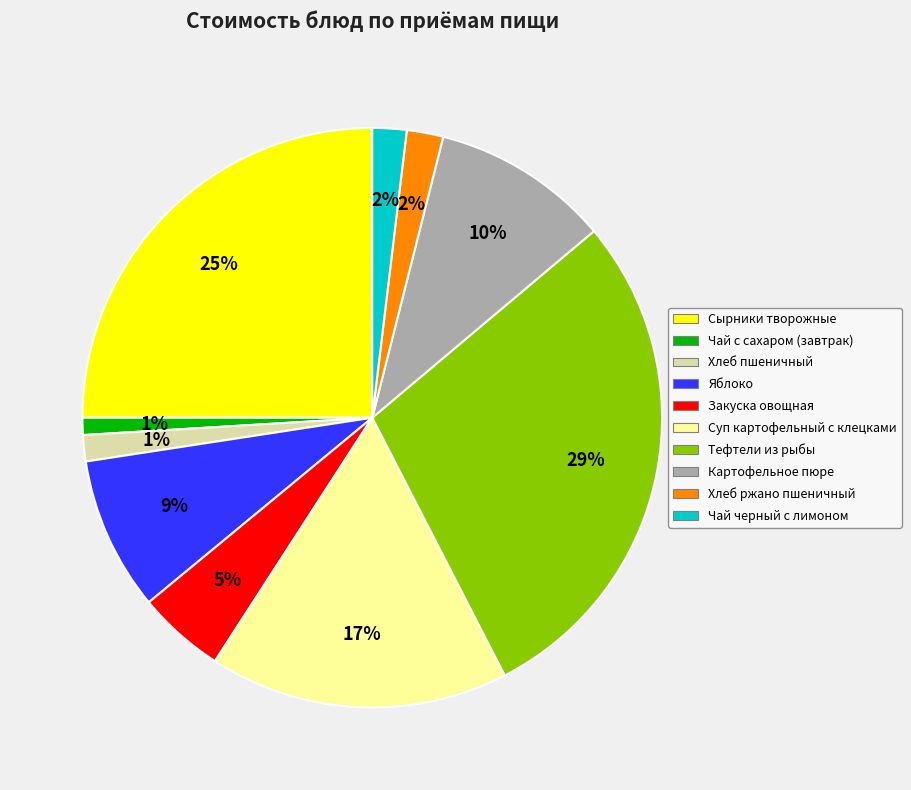

What is the ratio of the value at Хлеб пшеничный to the value at Картофельное пюре?

0.1